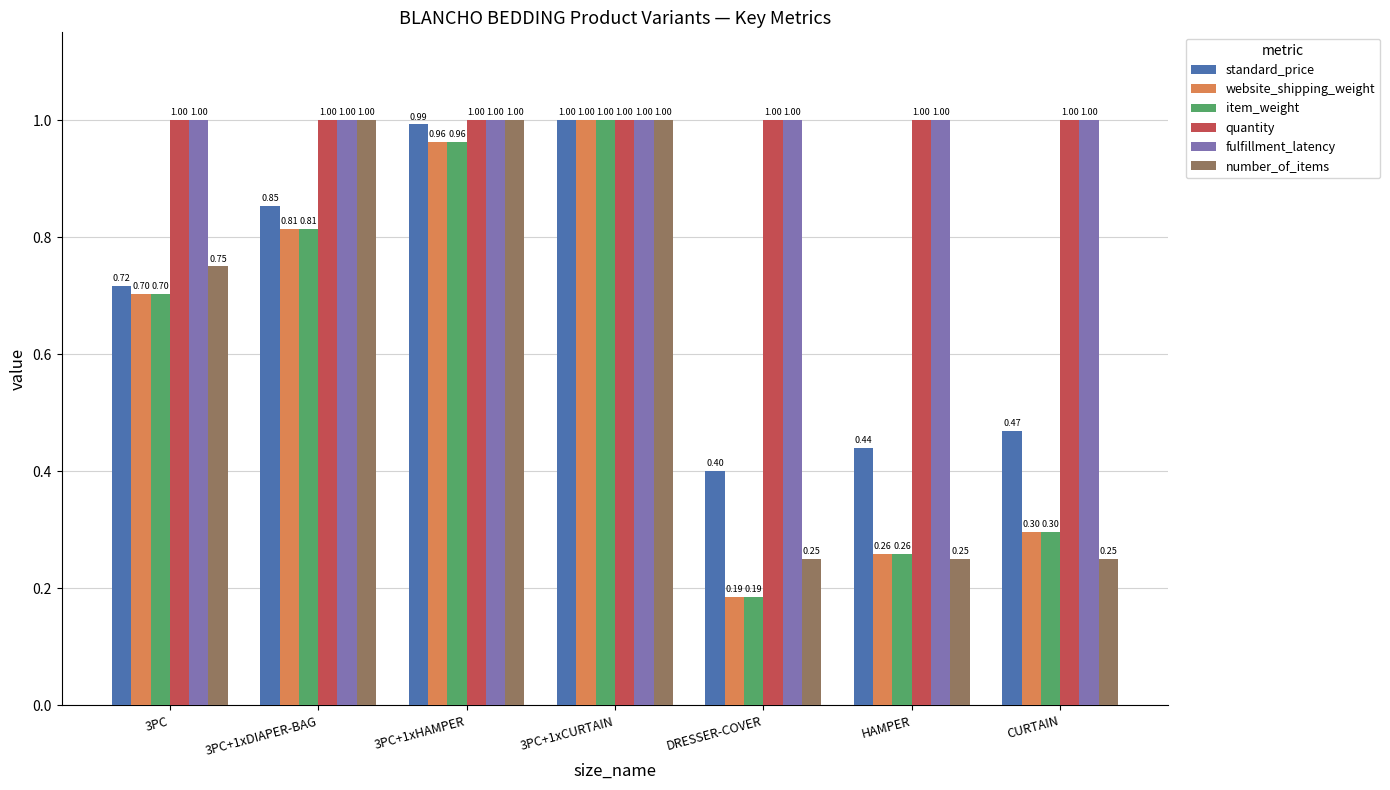

Is the value of number_of_items at 3PC greater than the value of quantity at 3PC+1xCURTAIN?

No